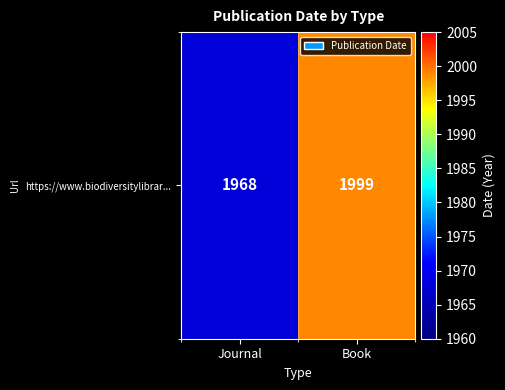

Reading right to left, extract all data points from this chart.

Book=1999	Journal=1968